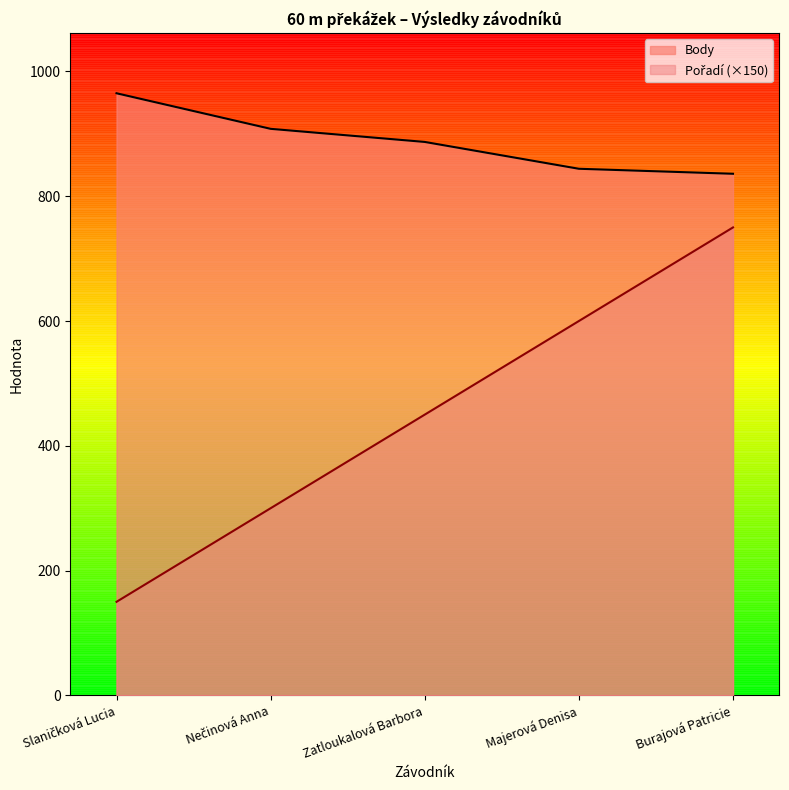

True or false: Pořadí and Body cross at least once.

False